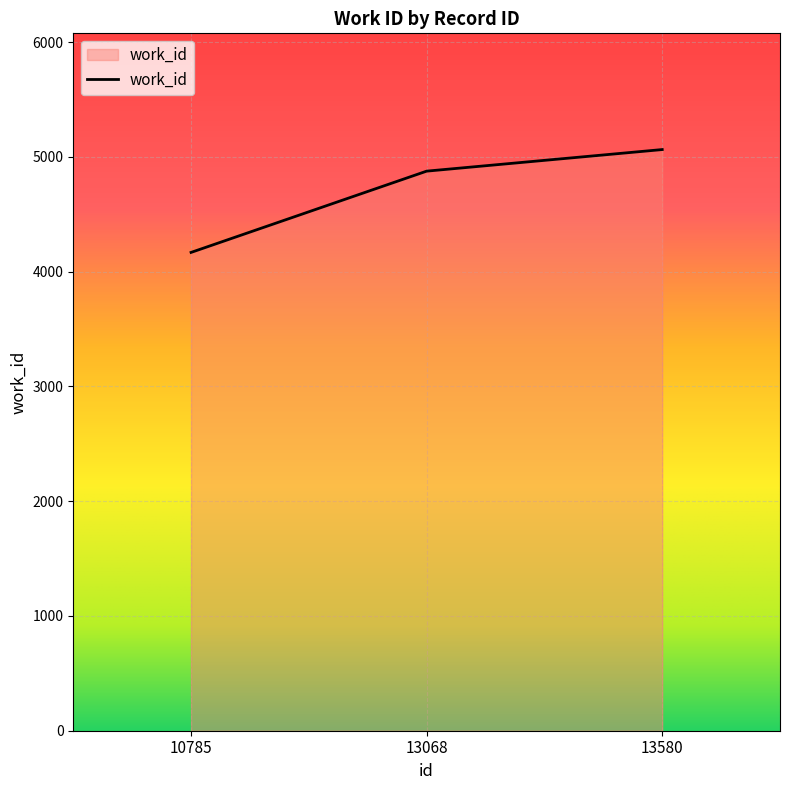

How many distinct data groups are displayed?

1